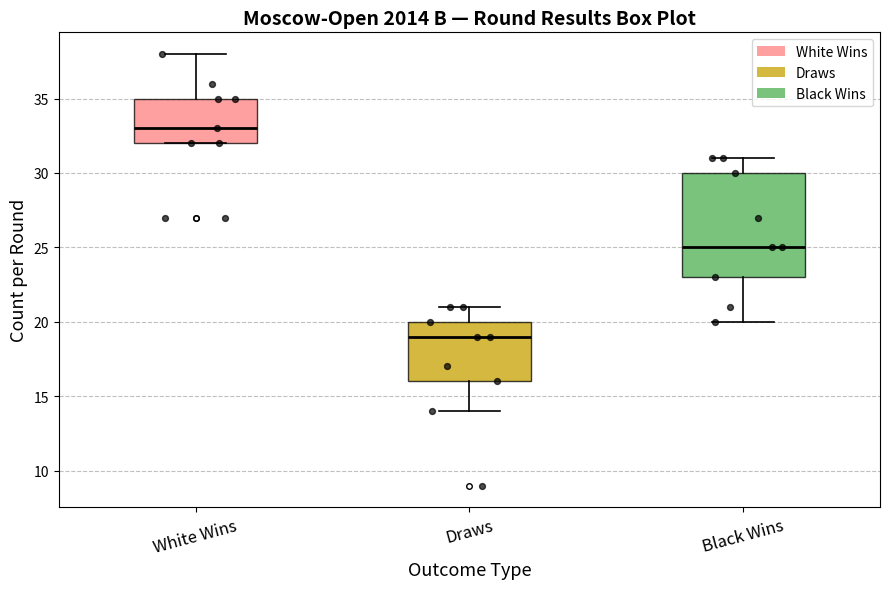

Comparing the boxes themselves (not the whiskers), which one is the tallest?

Black Wins